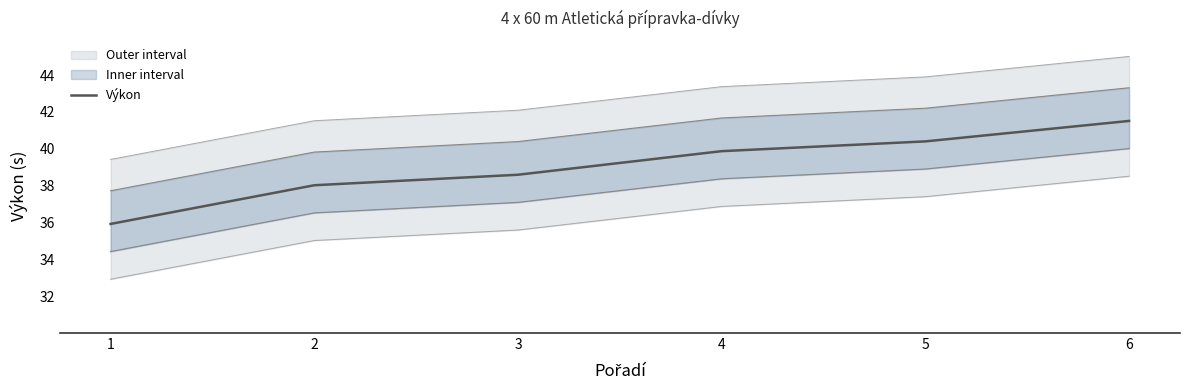

What is the smallest value displayed?

35.9